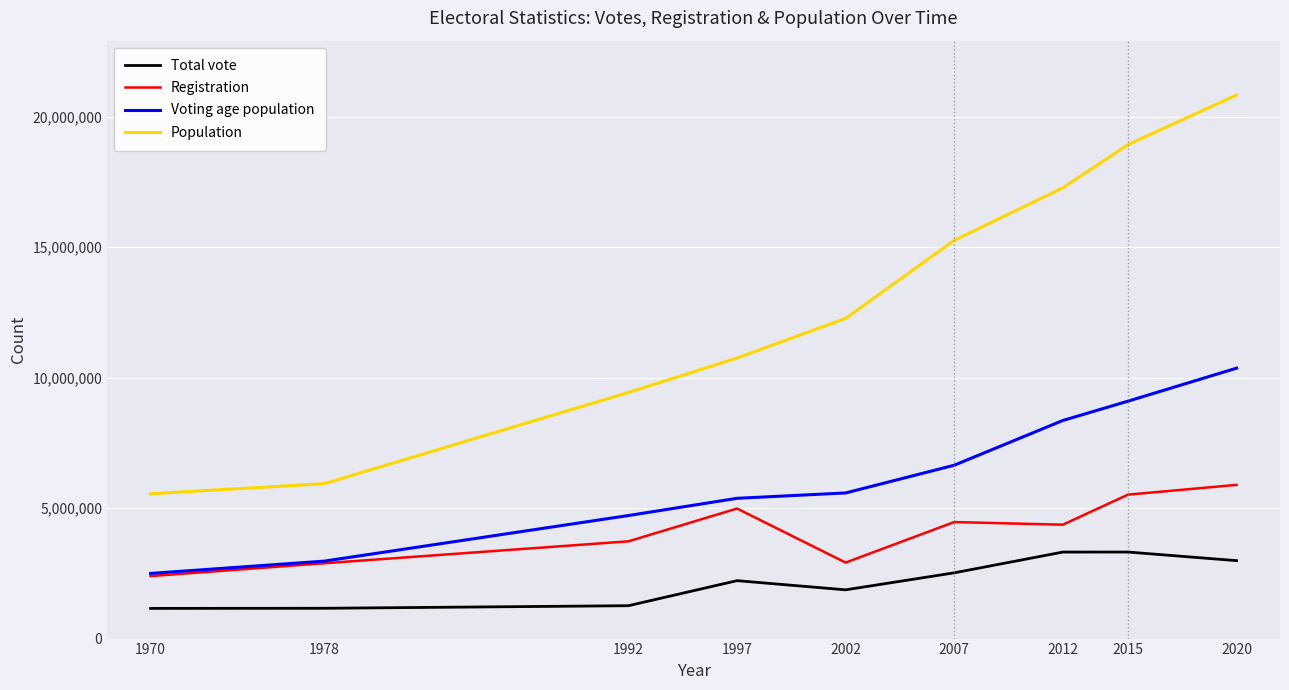

What is the maximum value for Registration?

5891981